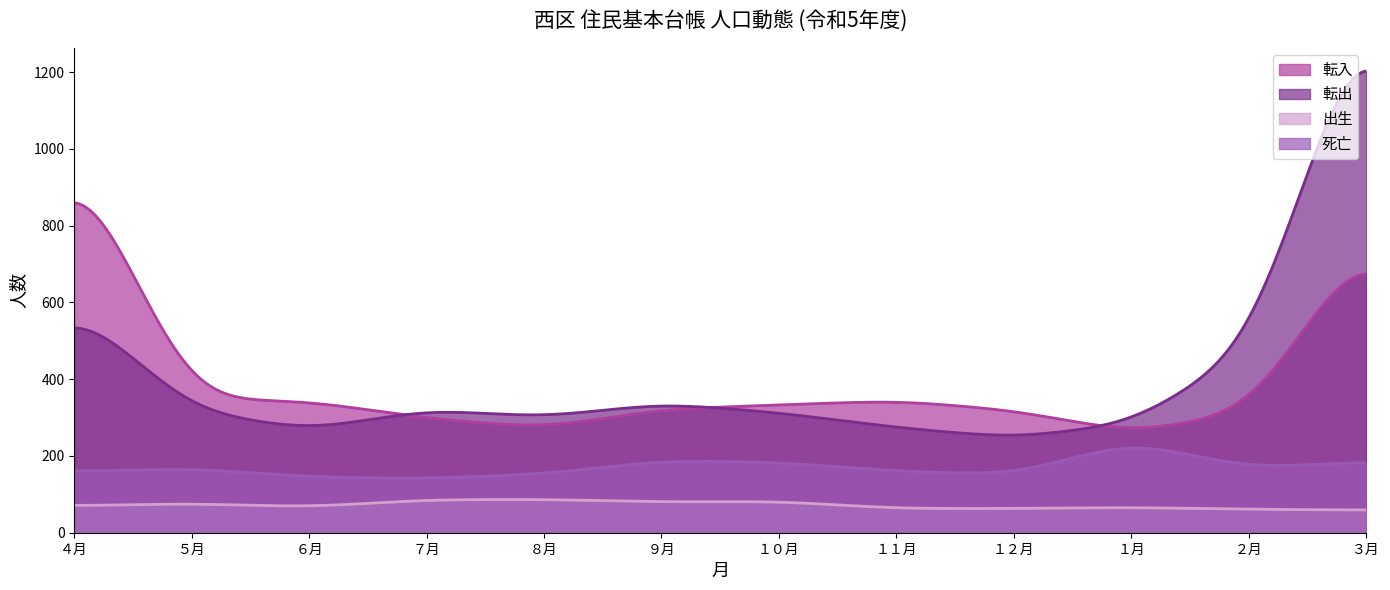

How many lines are shown in the chart?

4